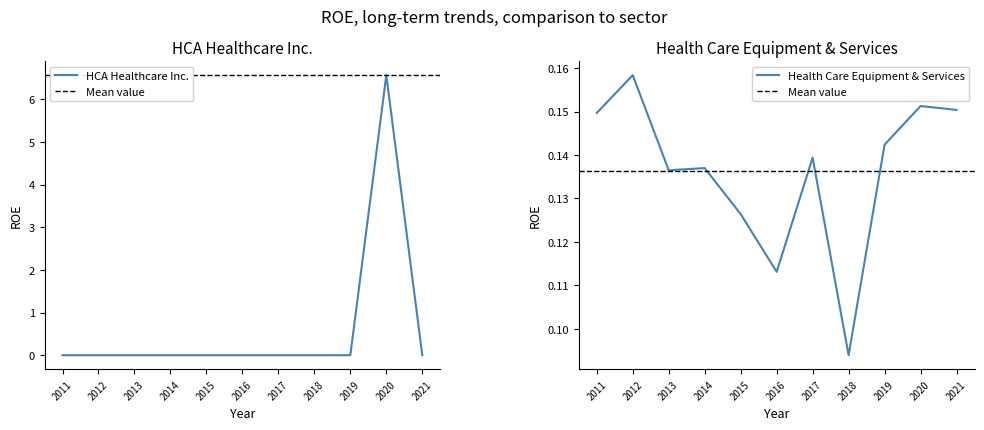

What is the sum of all Health Care Equipment & Services values?

1.5